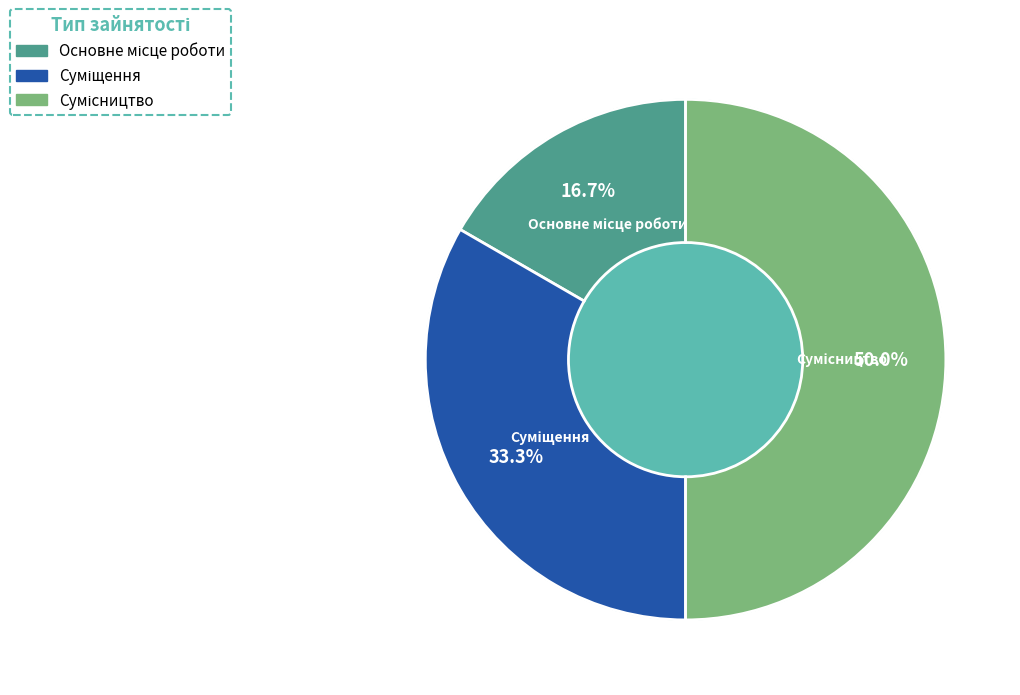

The Суміщення slice represents 33% of the pie. True or false?

True